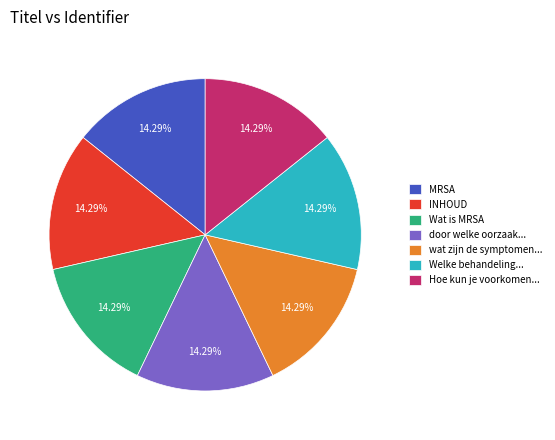

Is it true that INHOUD is 27% of the pie?

False